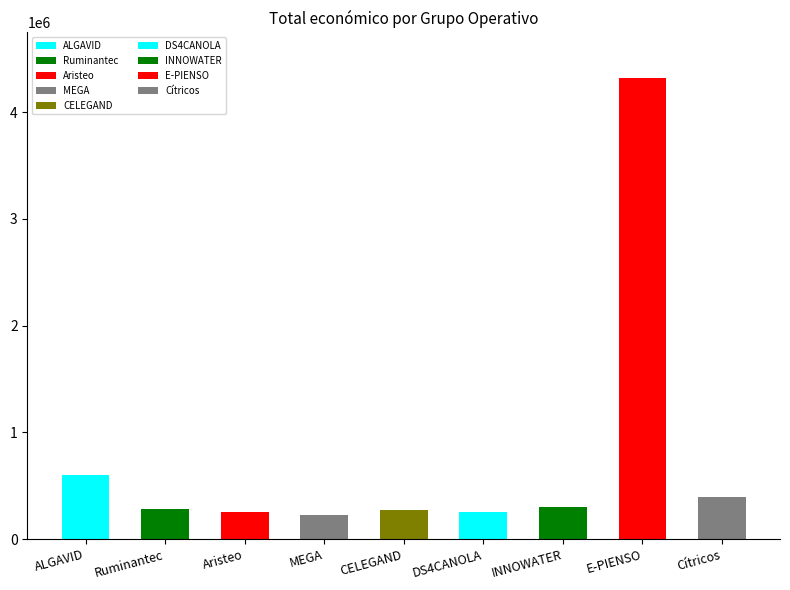

At which label does the data first exceed 276794?

ALGAVID